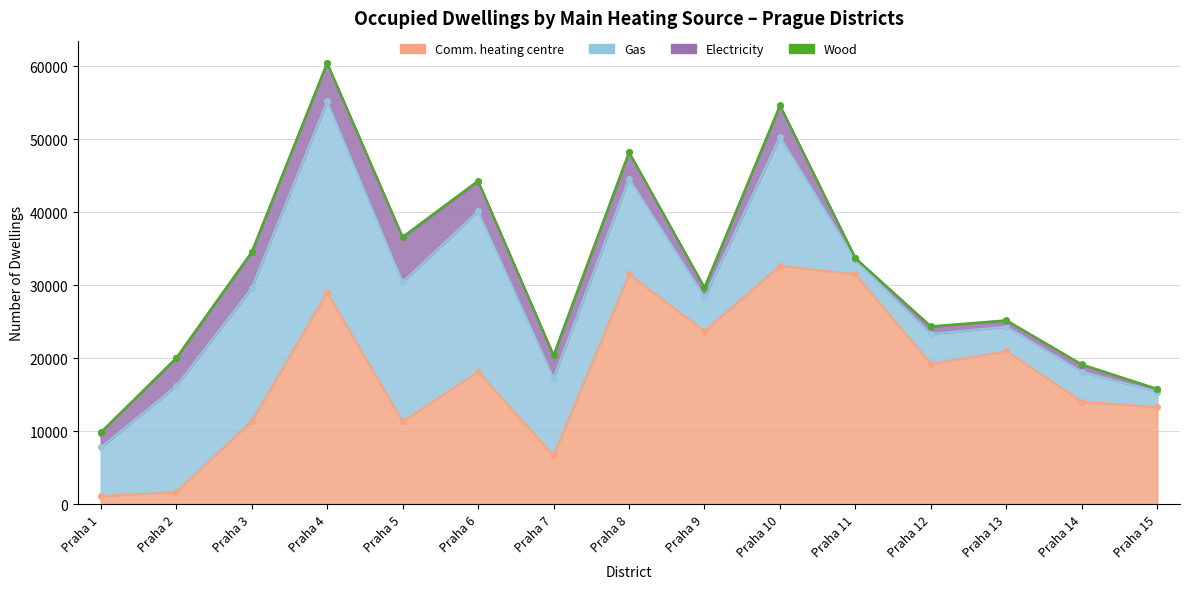

What is the spread (max minus min) of values at Praha 11?

31468